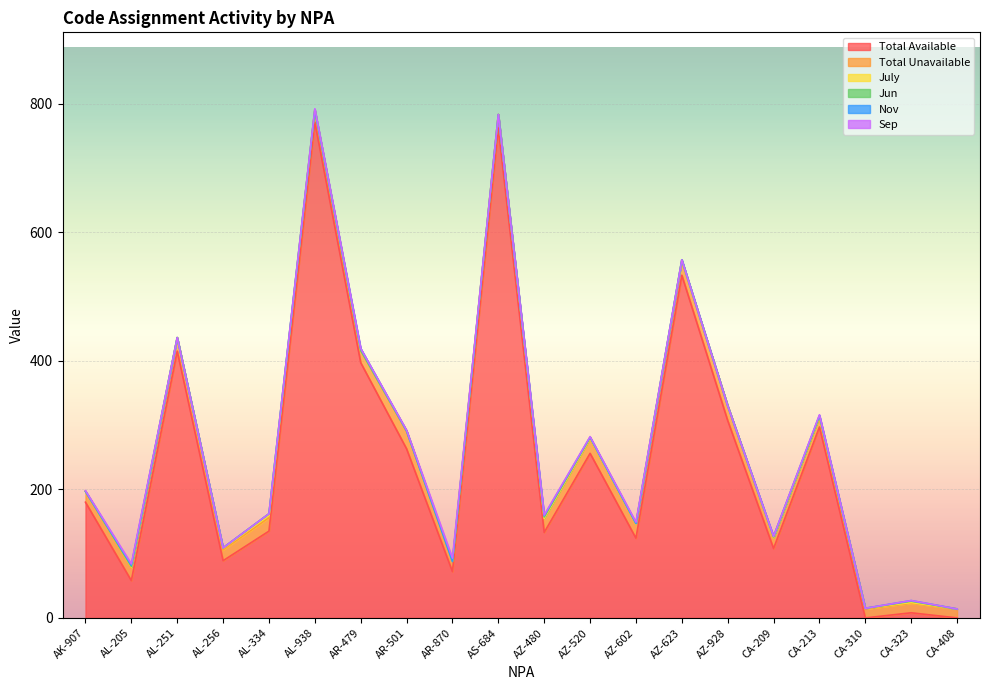

Which category has the lowest value across all series?

CA-310